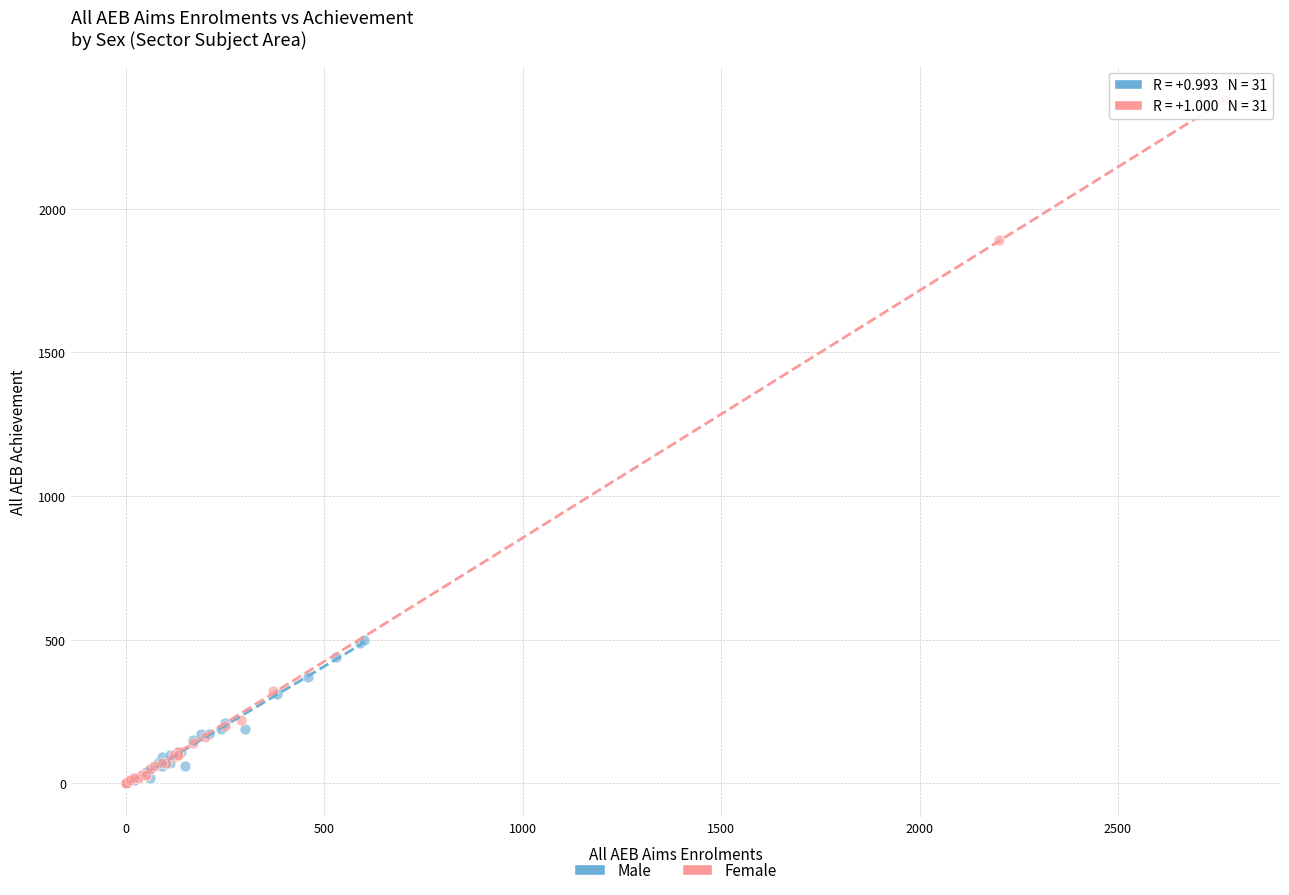

Which series contains the highest Y value?

Female